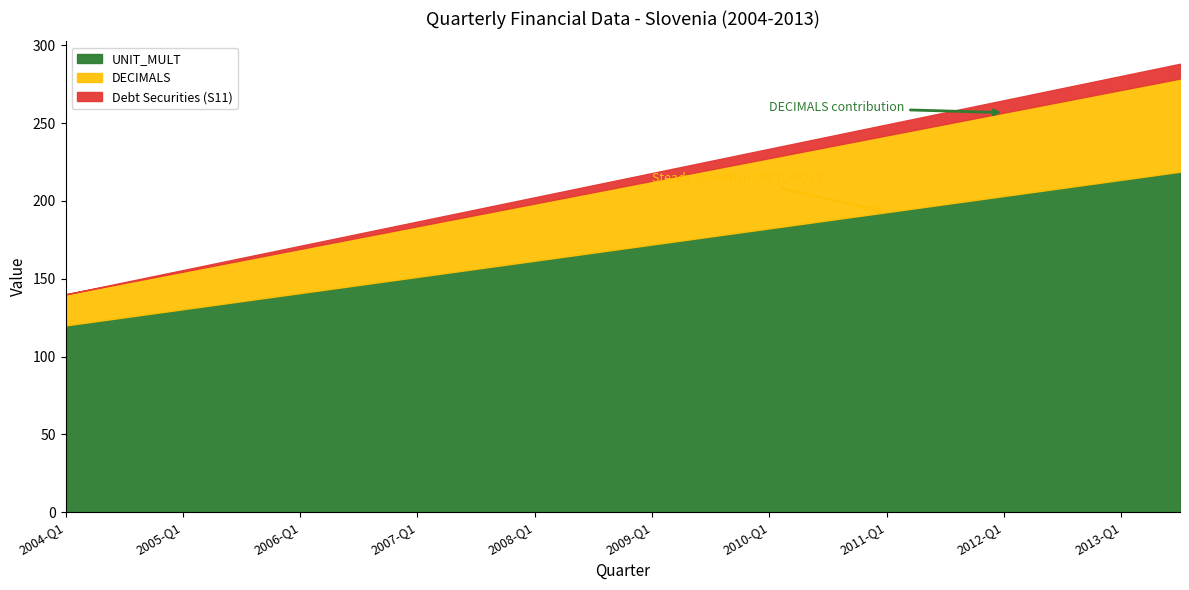

Does the chart have visible grid lines?

No